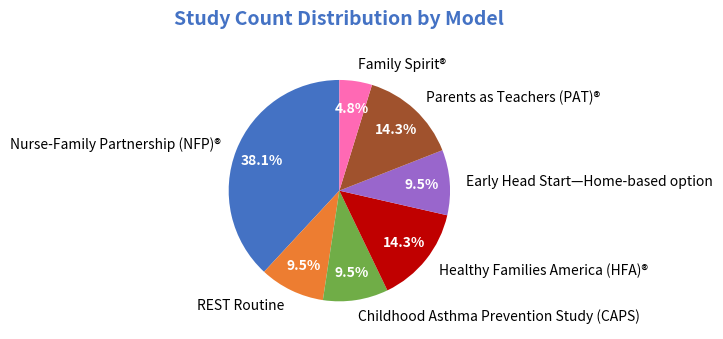

How many slices are in this pie chart?

7